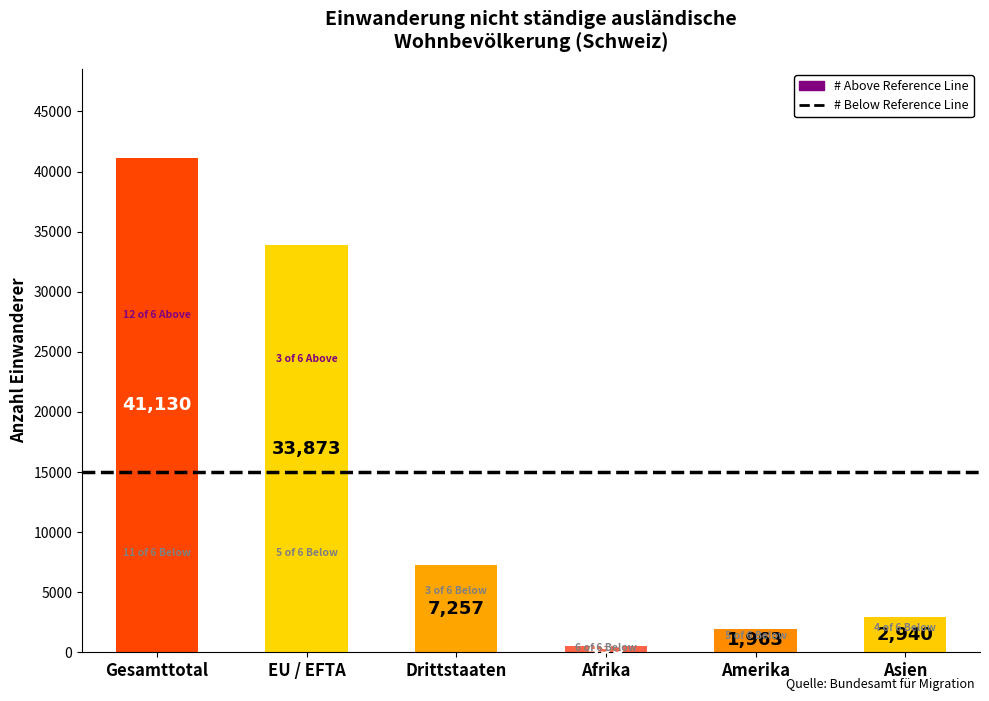

Which category has the lowest value in the Erwerbstätigkeit ohne Kontingentierung series?

Afrika